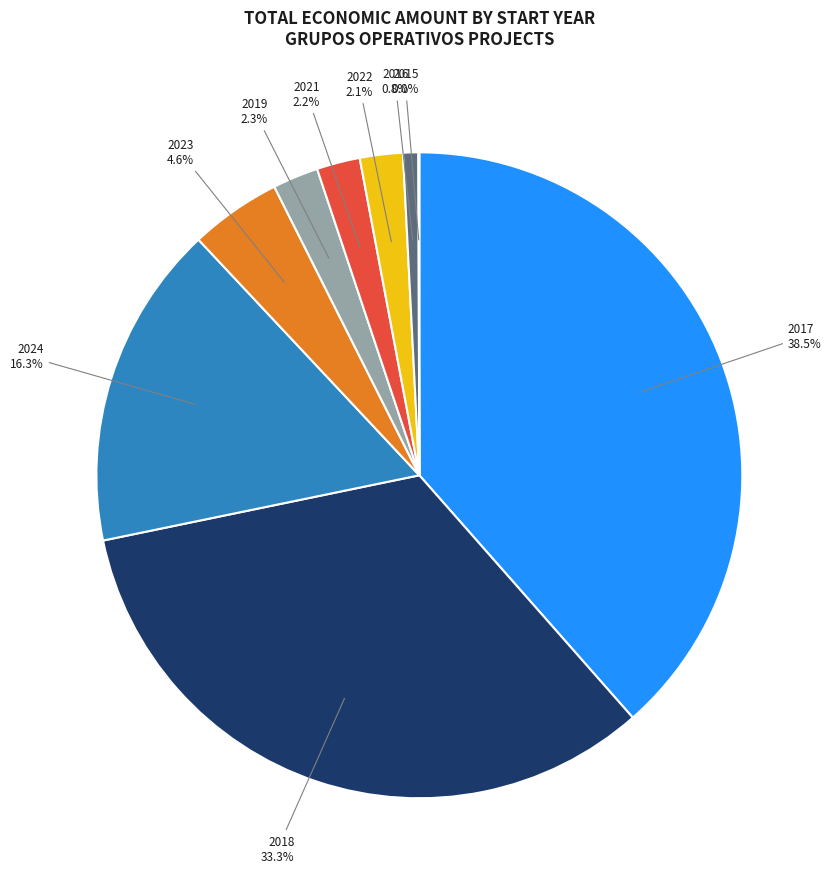

Is there any slice that represents more than half of the pie?

No